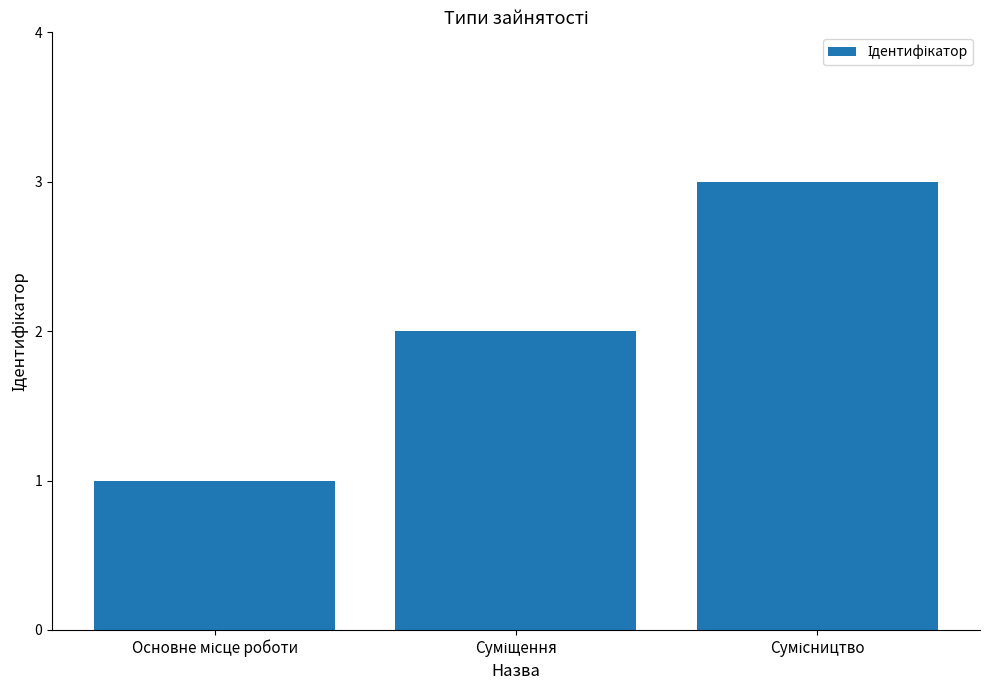

What is the sum of all values?

6